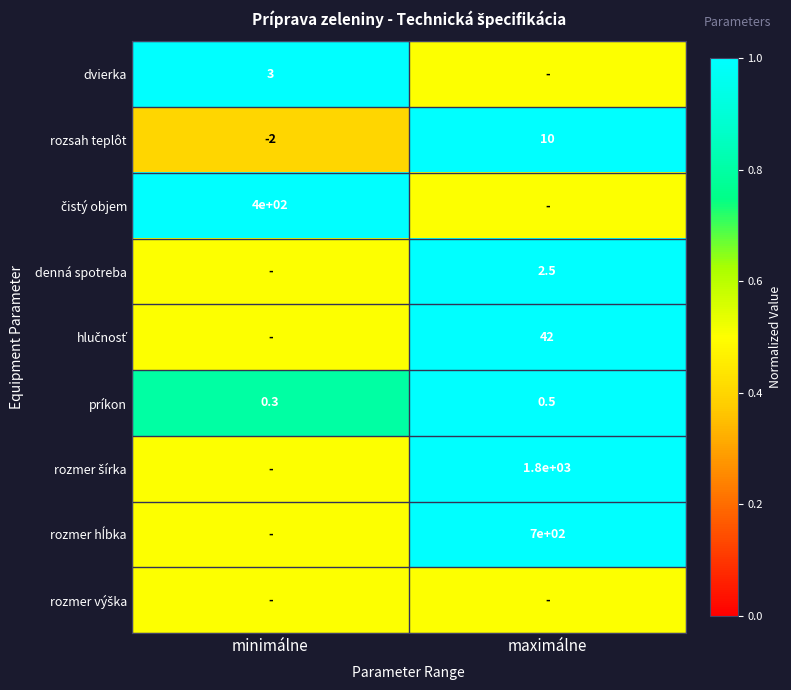

The value of denná spotreba at maximálne is 2.5. True or false?

True